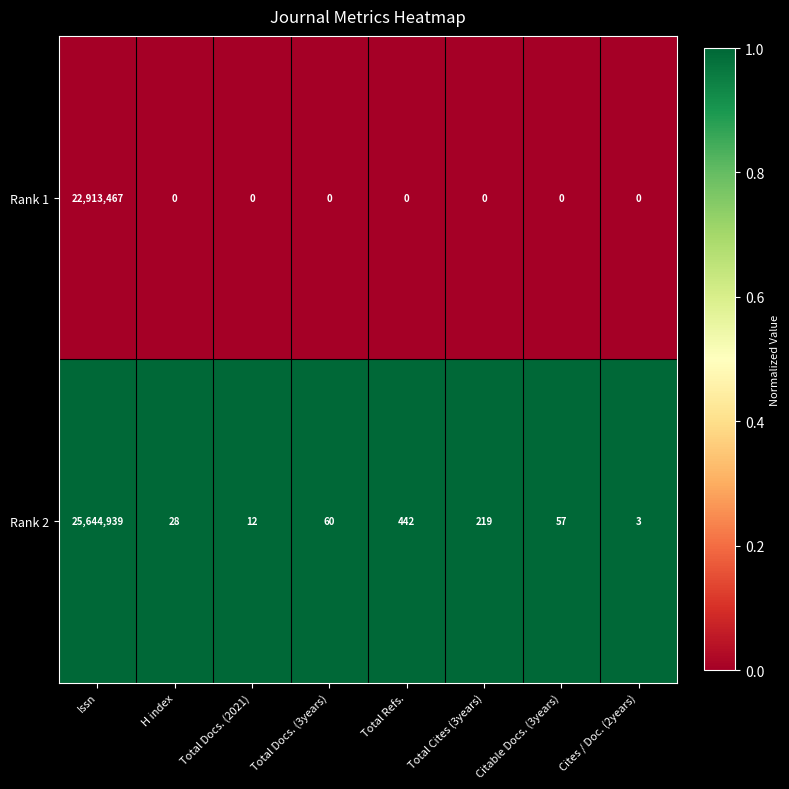

The Rank 1 series shows 0 at Total Cites (3years). True or false?

True